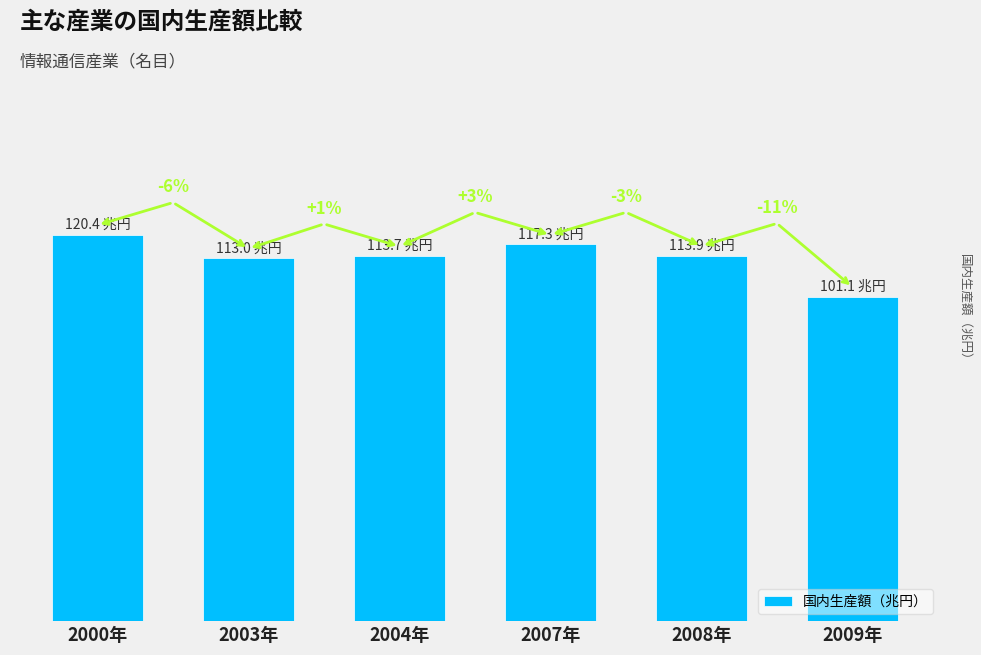

What is the value of the 6th bar from the left?

101.1